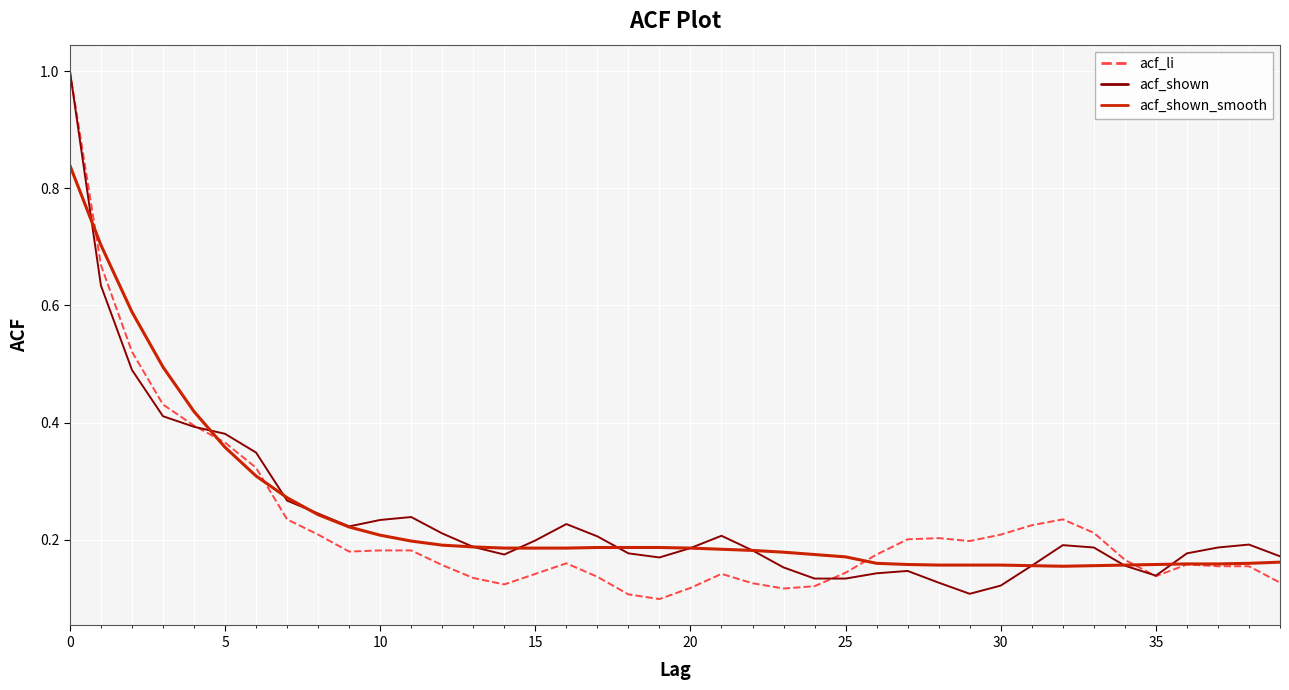

What is the highest value of the acf_li series?

1.0